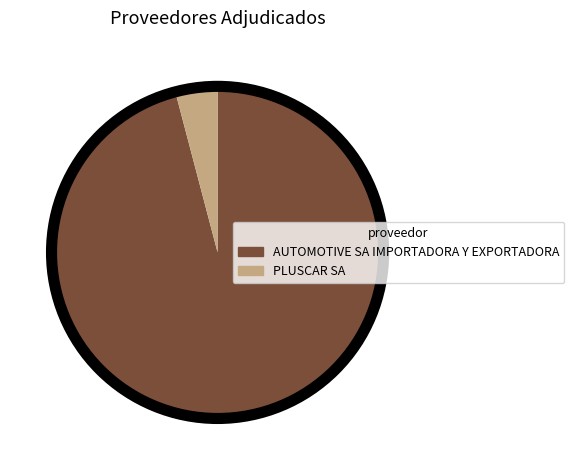

Is the sum of PLUSCAR SA and AUTOMOTIVE SA IMPORTADORA Y EXPORTADORA greater than half?

Yes